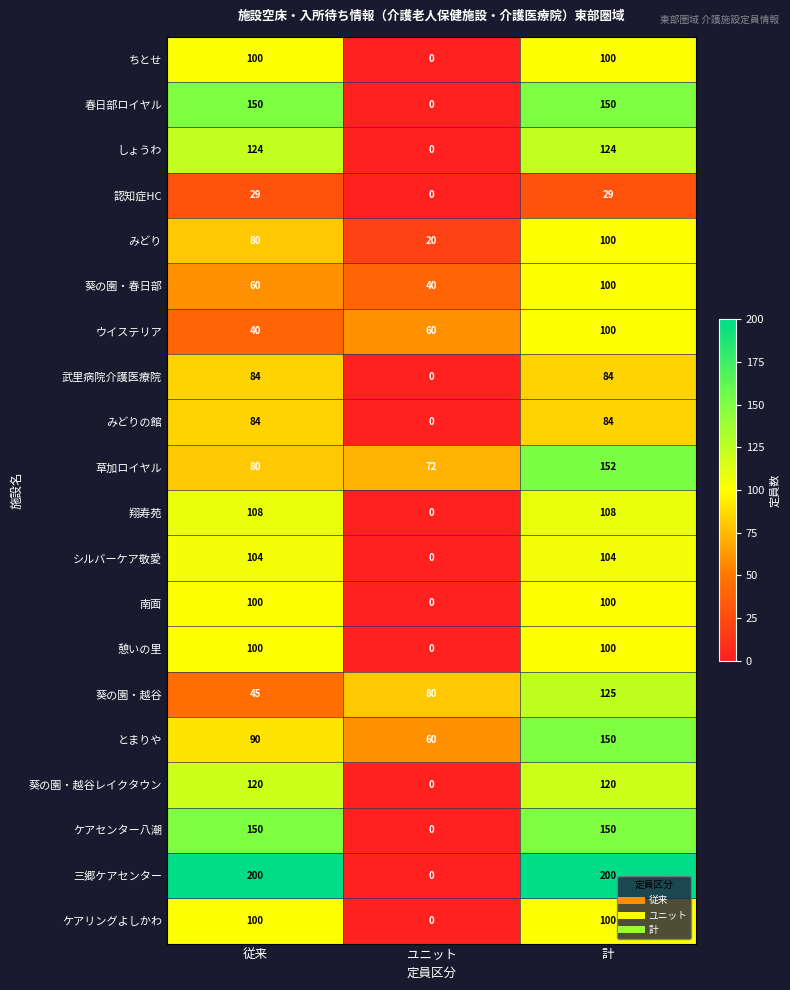

Which label corresponds to the smallest value in the chart?

ユニット